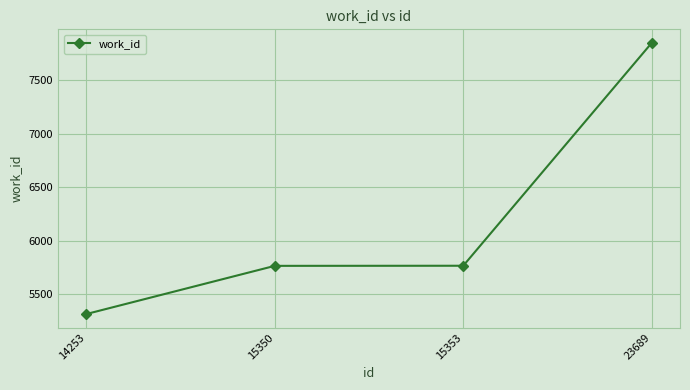

How many lines are shown in the chart?

1